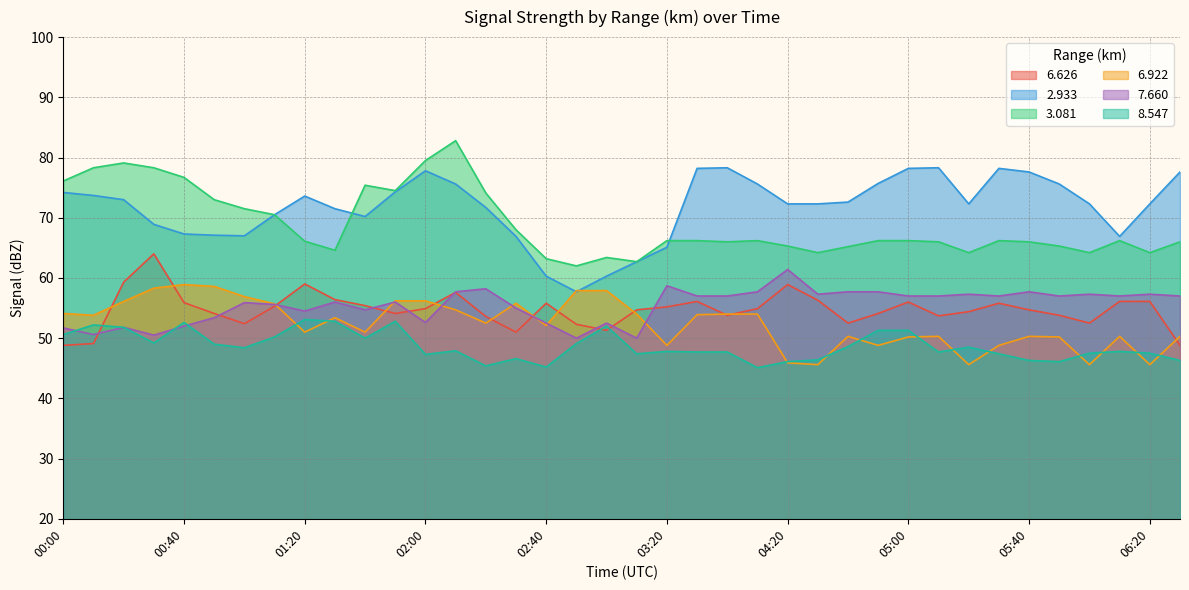

Read the   2.933 value at 00:50.

67.1